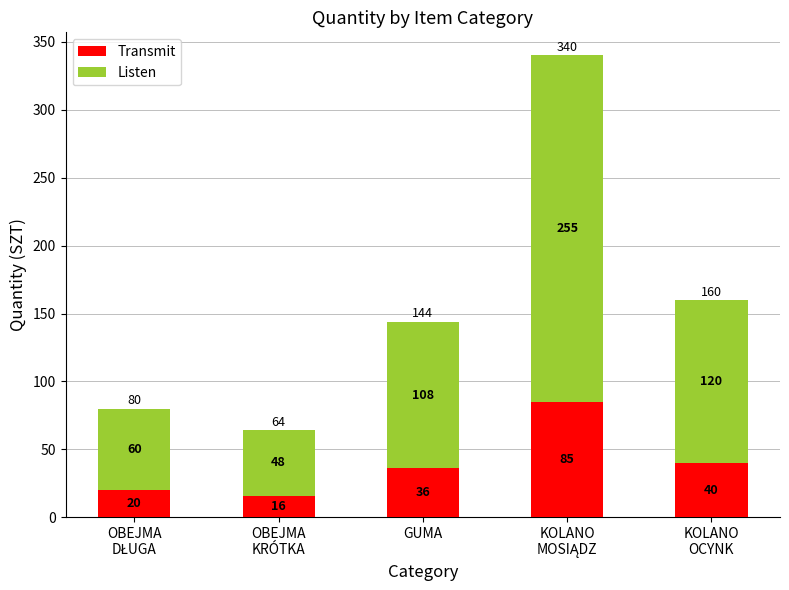

What is the difference between the second highest and second lowest values in the Transmit series?

20